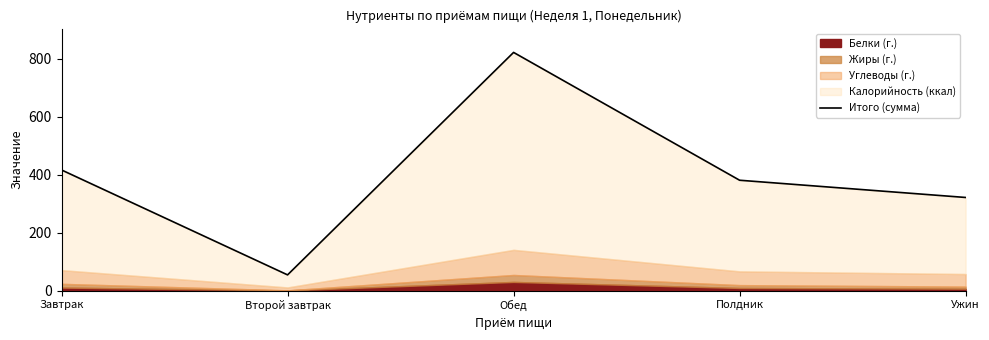

Reading right to left, extract all data points from this chart.

321.3	380.8	822.2	54.0	416.3